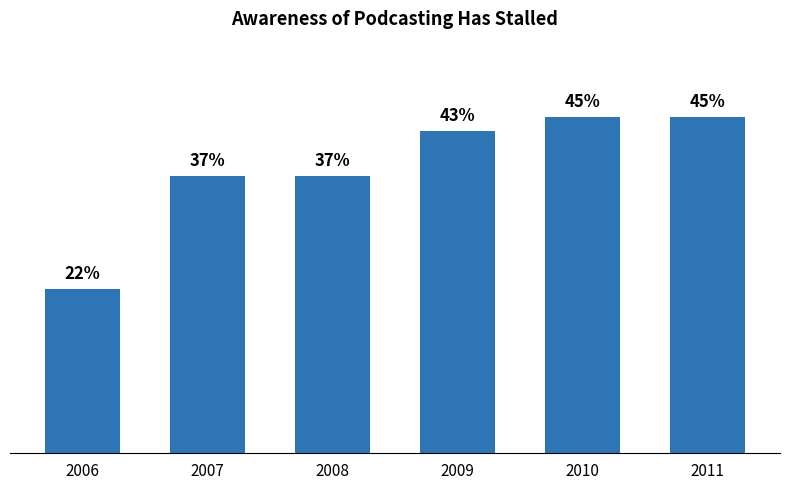

Rank the categories by value from lowest to highest.

2006, 2007, 2008, 2009, 2010, 2011